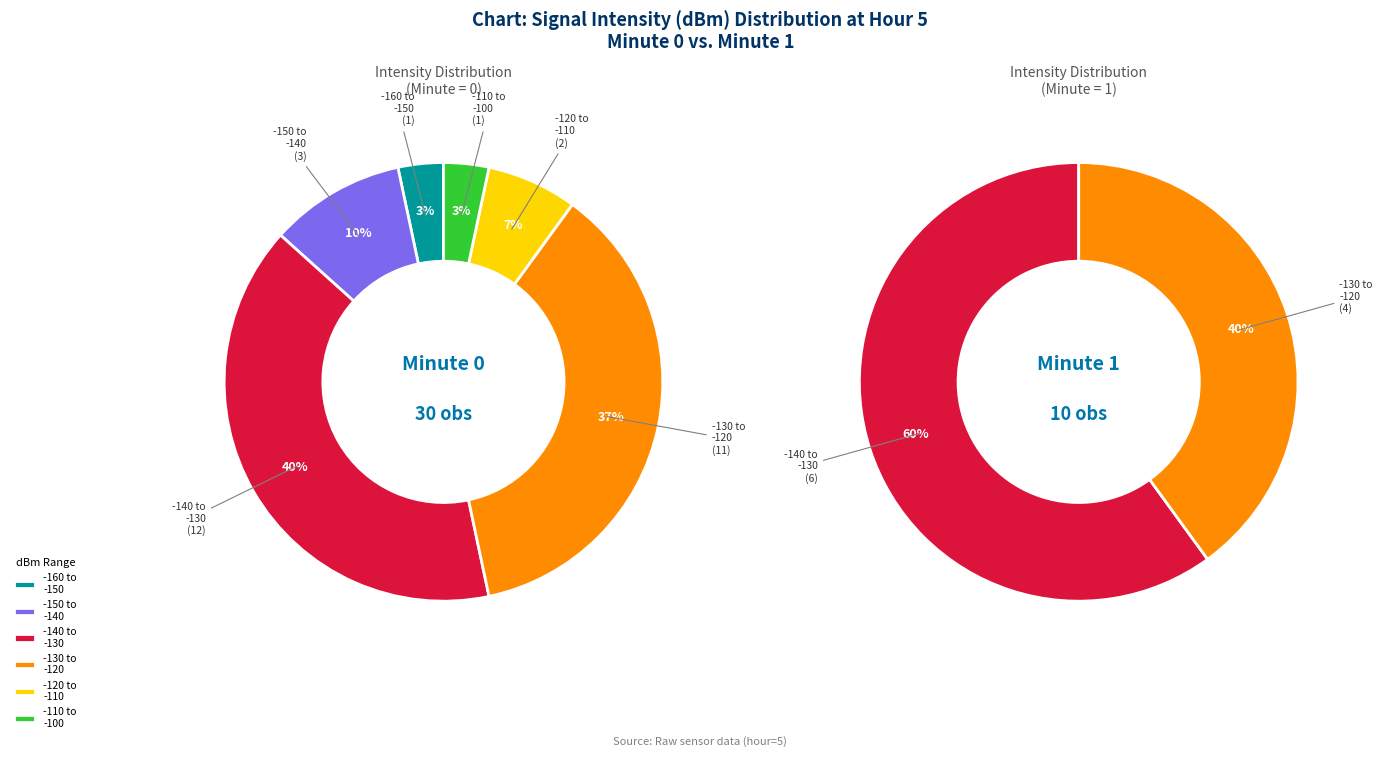

Is it true that 35 is 1% of the pie?

False